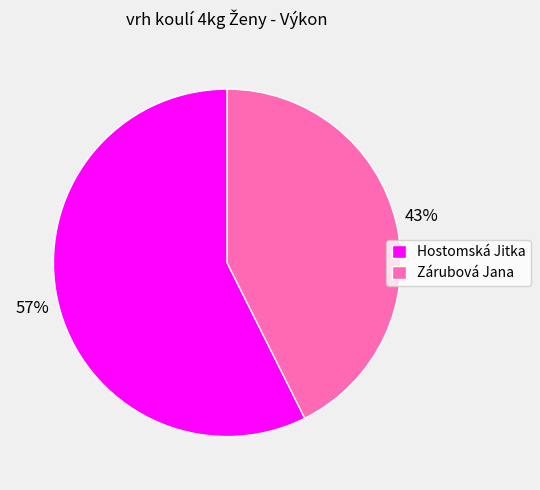

To the nearest percent, what is the average slice percentage?

50%